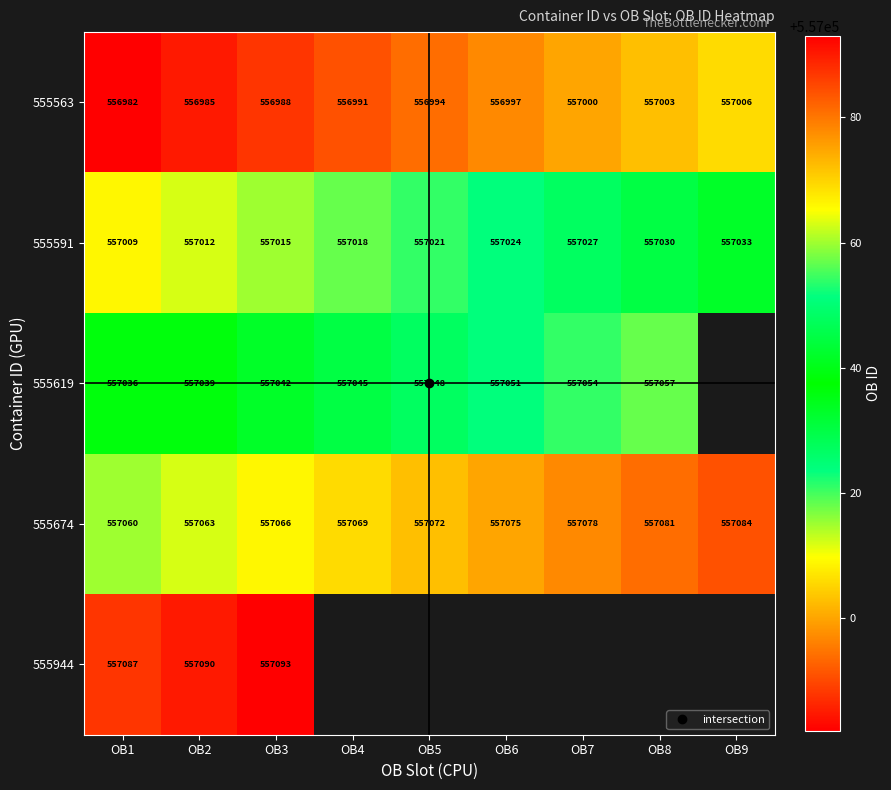

How many values in the 555591 series are below 557021?

4